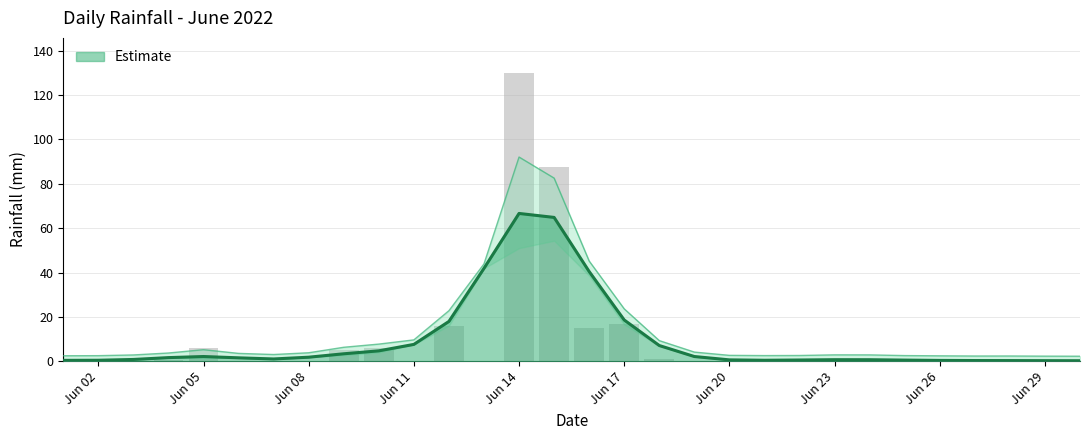

How many values are above zero?

25